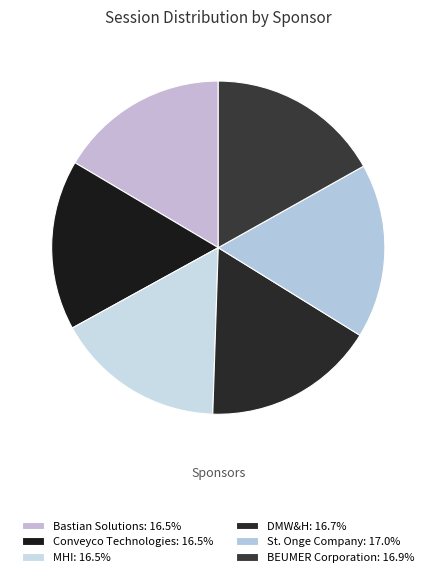

Count the number of slices in the pie.

6